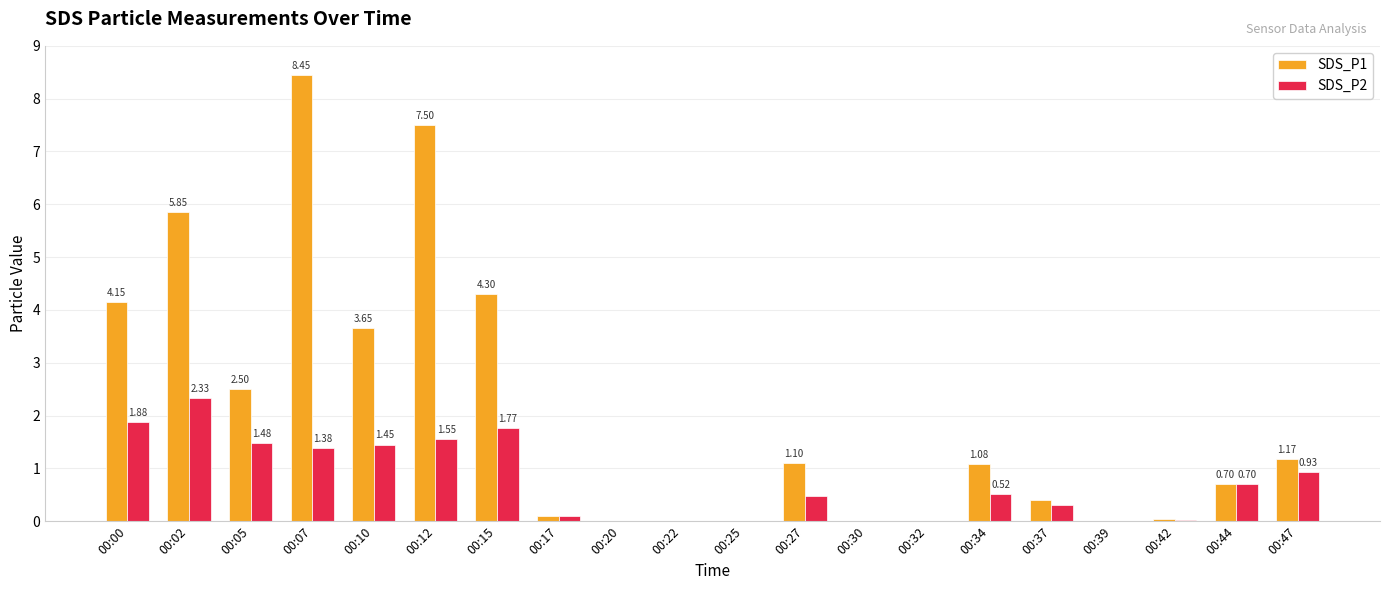

At which category is the sum across all series the highest?

00:07